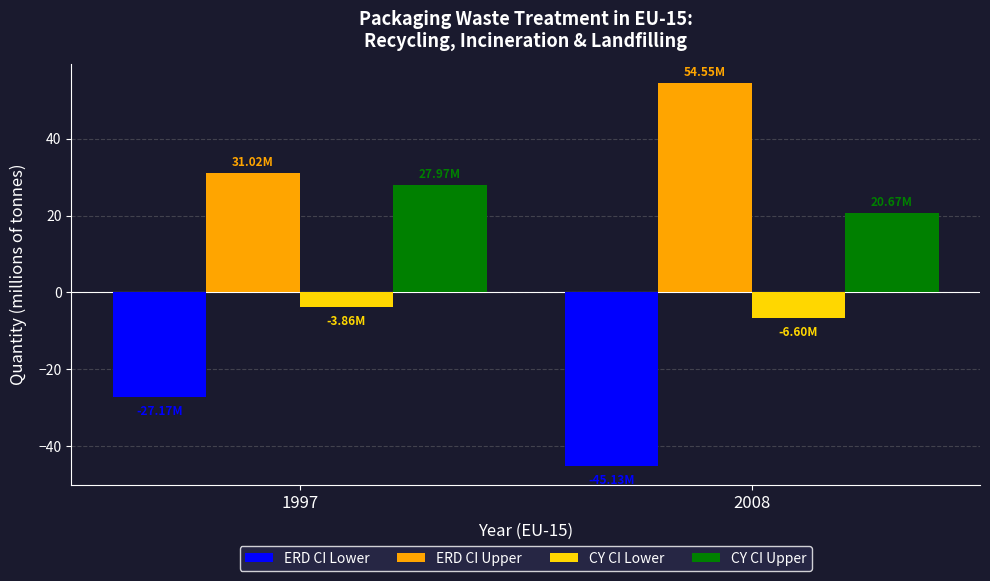

Which series has the largest total across all categories?

ERD CI Upper